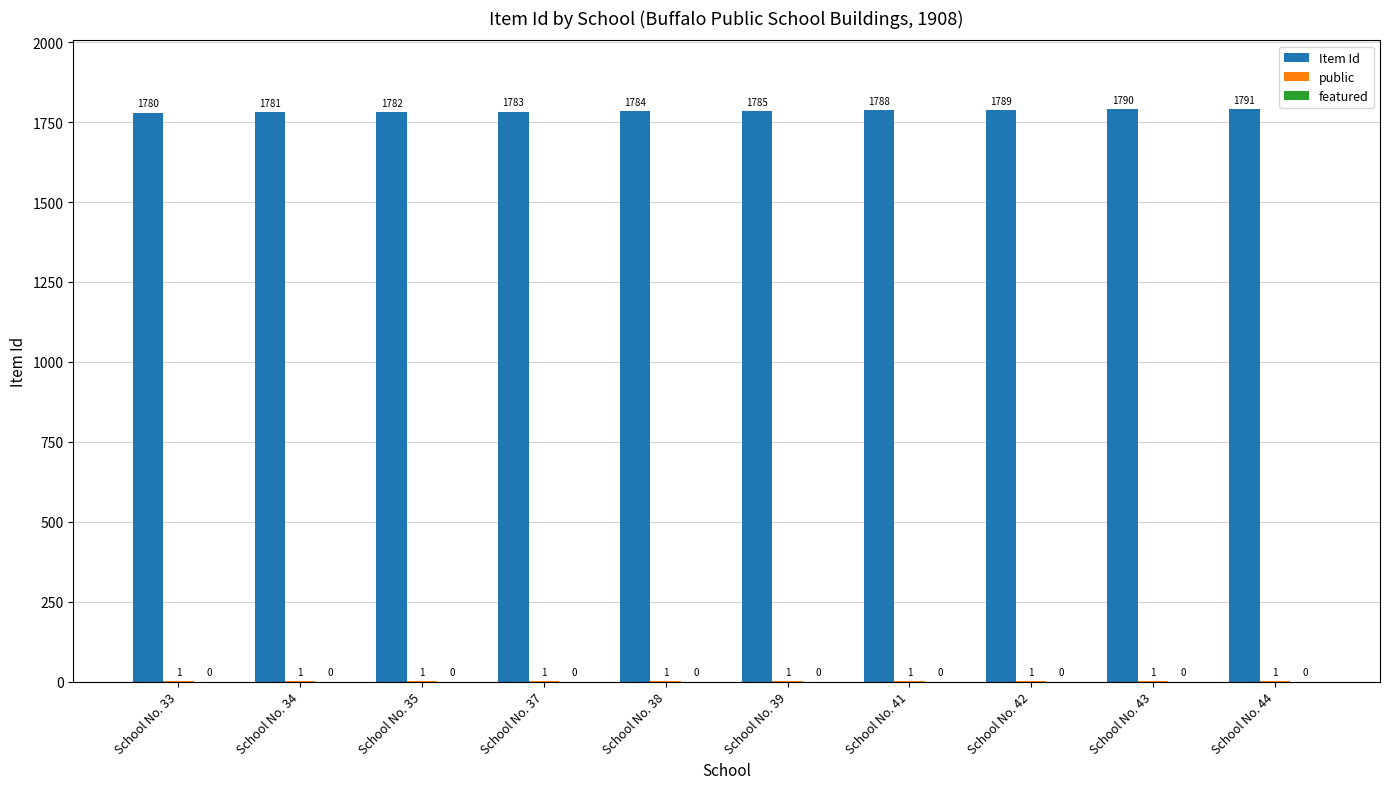

How many distinct data groups are displayed?

2